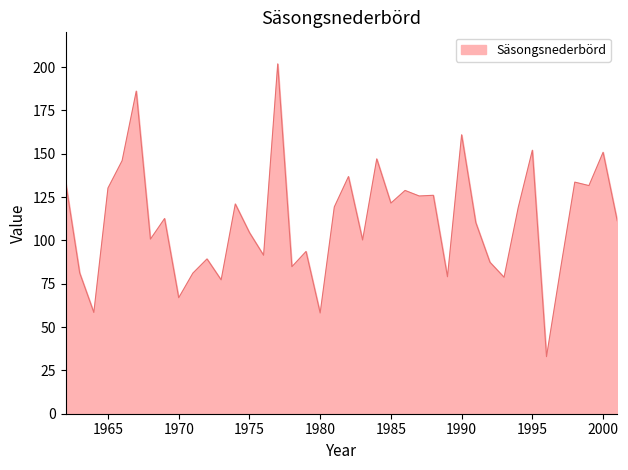

What is the smallest value displayed?

32.9